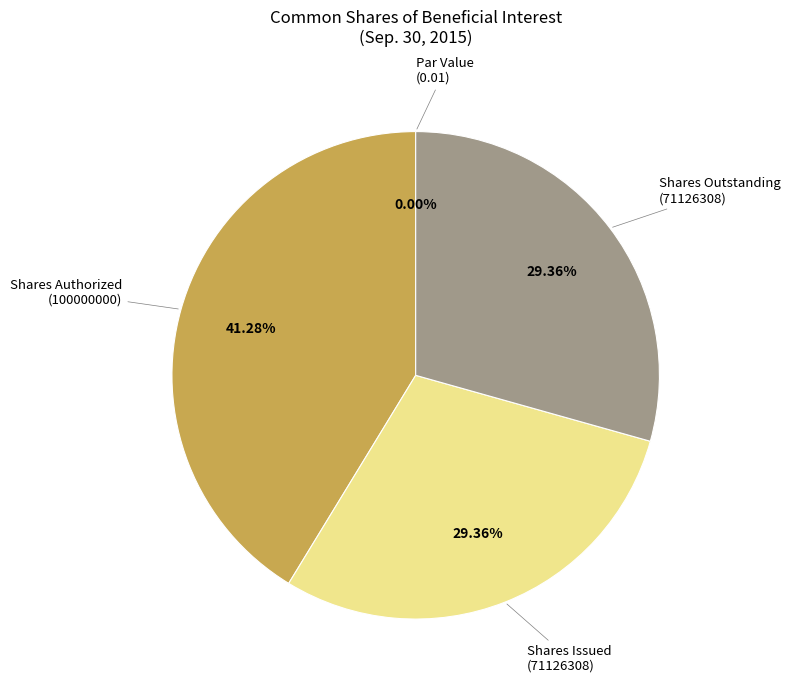

Is Common shares, par value (0.01) the majority of the pie?

No